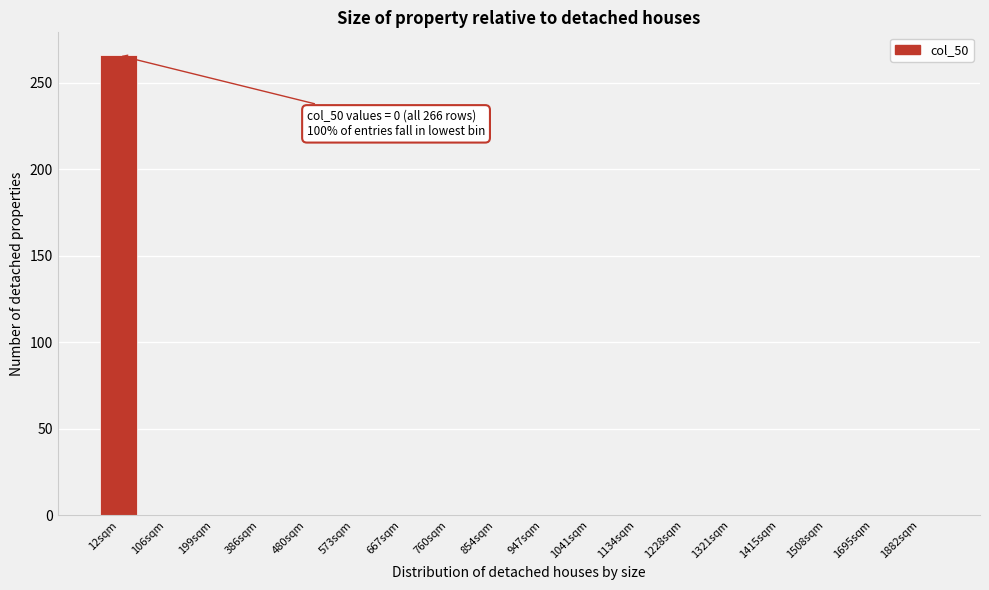

Reading left to right, list all the values displayed in this chart.

12sqm=266	106sqm=0	199sqm=0	386sqm=0	480sqm=0	573sqm=0	667sqm=0	760sqm=0	854sqm=0	947sqm=0	1041sqm=0	1134sqm=0	1228sqm=0	1321sqm=0	1415sqm=0	1508sqm=0	1695sqm=0	1882sqm=0